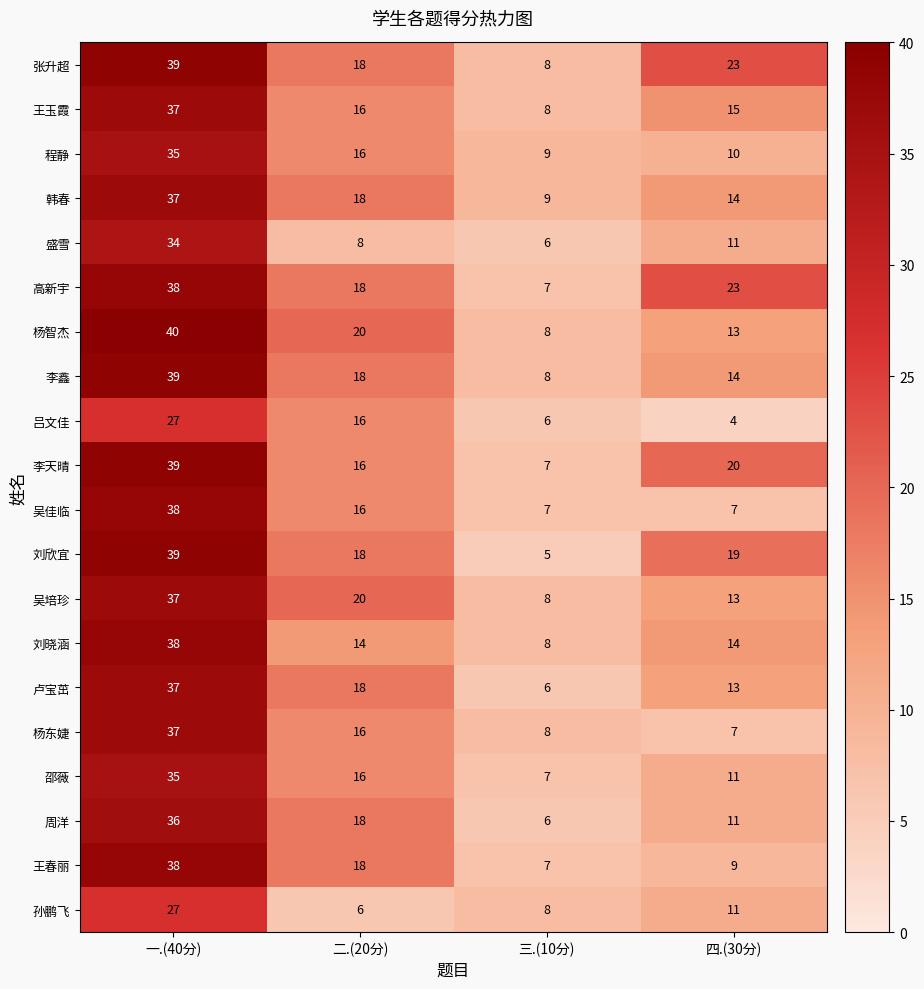

At which label is 周洋 closest to 21?

二.(20分)